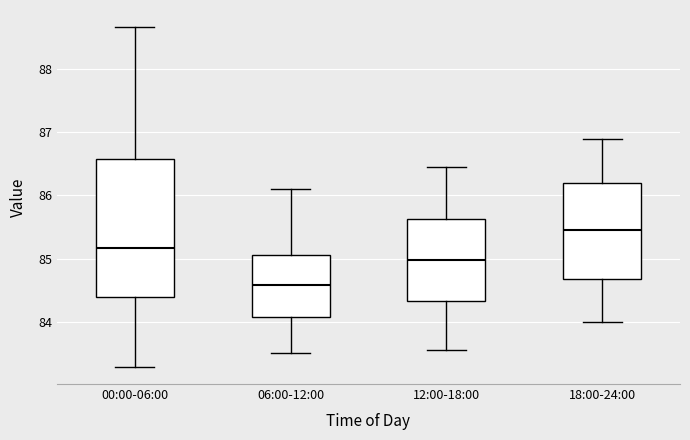

Reading left to right, read every box against the y-axis: the position of its median line, the range the box covers, and the ends of its whiskers. The values are not printed on the chart, so give them approximately, as read against the axis.

00:00-06:00: median 85.2, box 84.4 to 86.6, whiskers 83.3 to 88.7
06:00-12:00: median 84.6, box 84.1 to 85.1, whiskers 83.5 to 86.1
12:00-18:00: median 85.0, box 84.3 to 85.6, whiskers 83.6 to 86.5
18:00-24:00: median 85.5, box 84.7 to 86.2, whiskers 84.0 to 86.9